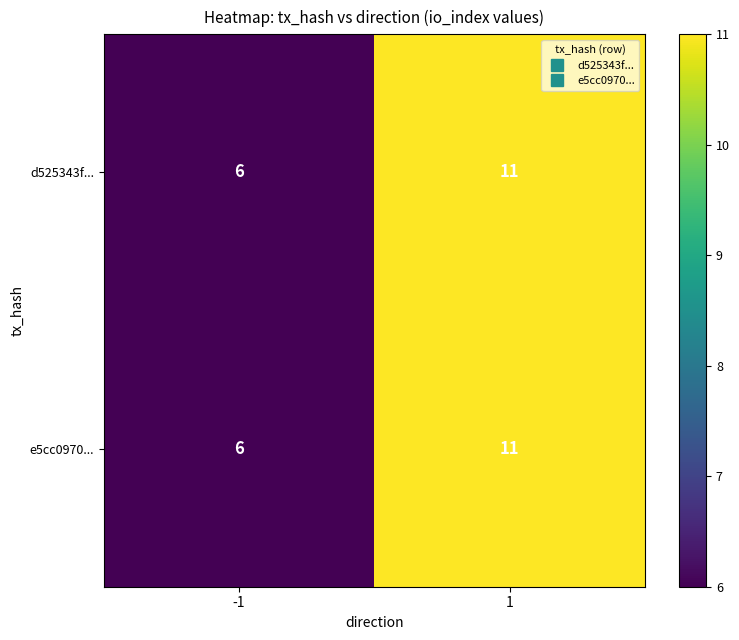

List the labels in order of e5cc0970... value, largest first.

1, -1